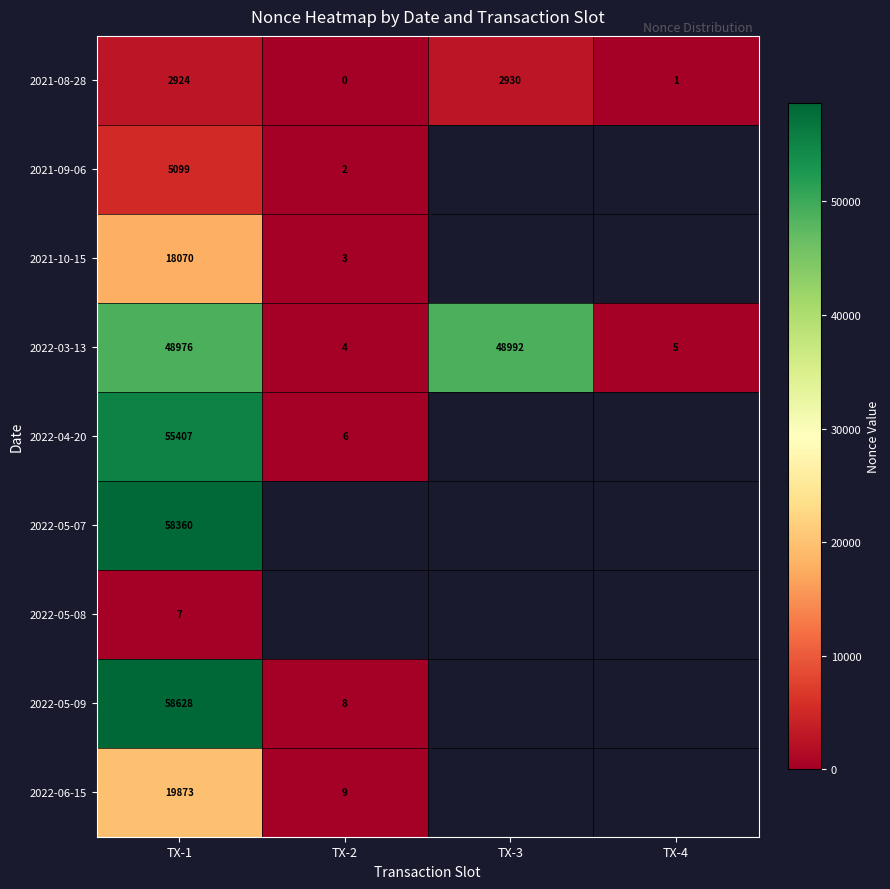

Which category has the highest value across all series?

TX-1